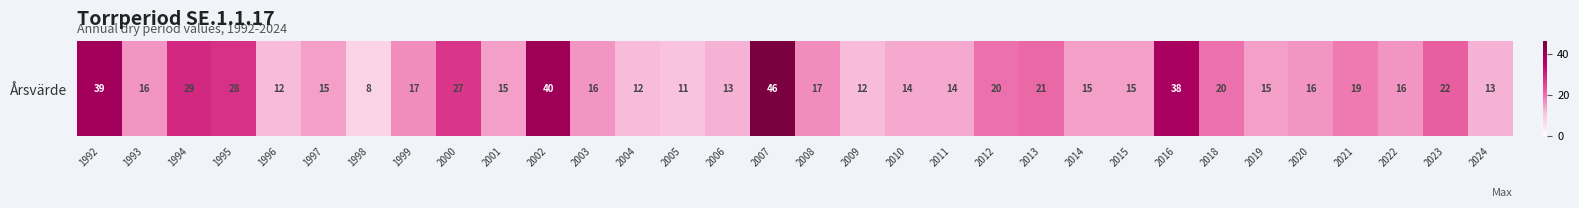

What is the smallest value displayed?

8